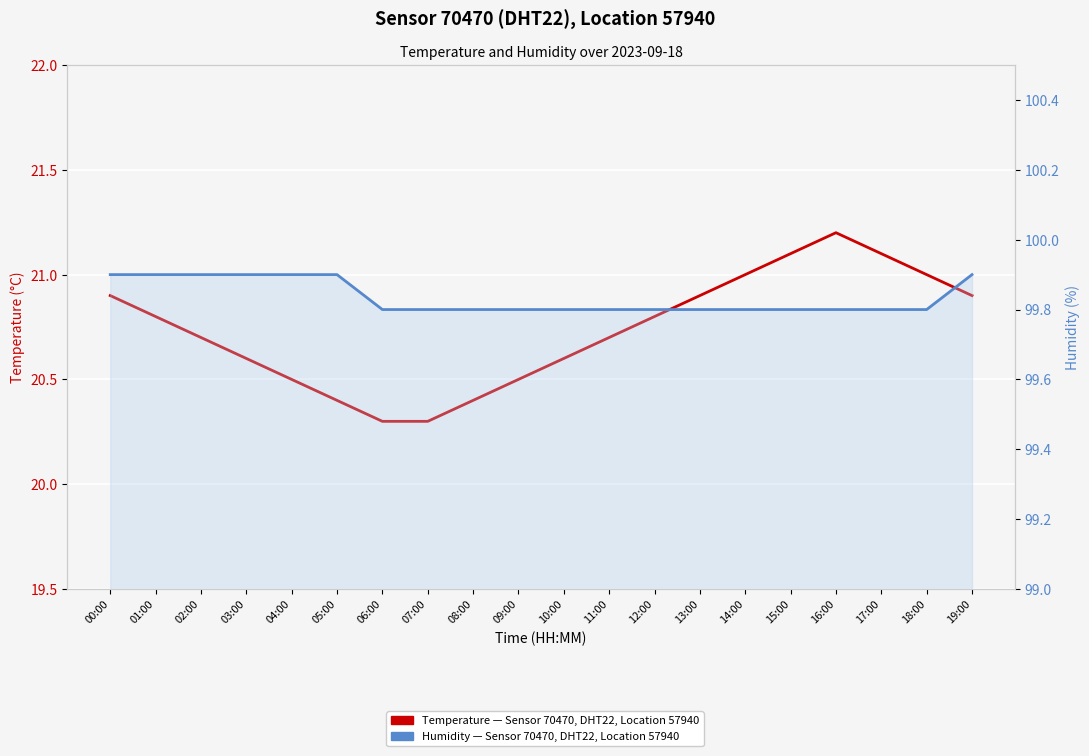

What is the difference between the Temperature — Sensor 70470, DHT22, Location 57940 values at 03:00 and 08:00?

0.2